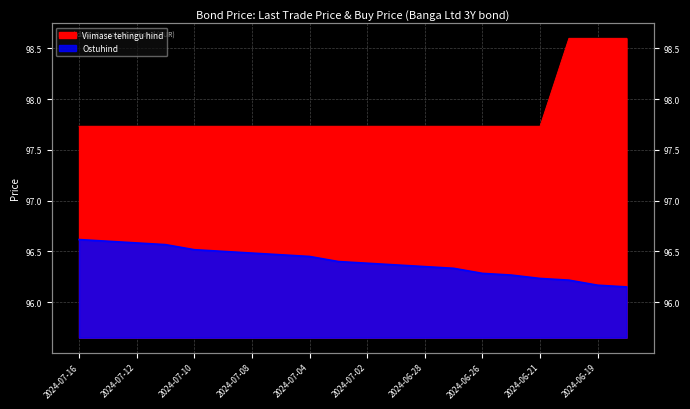

What is the label of the 16th point from the left?

2024-06-25